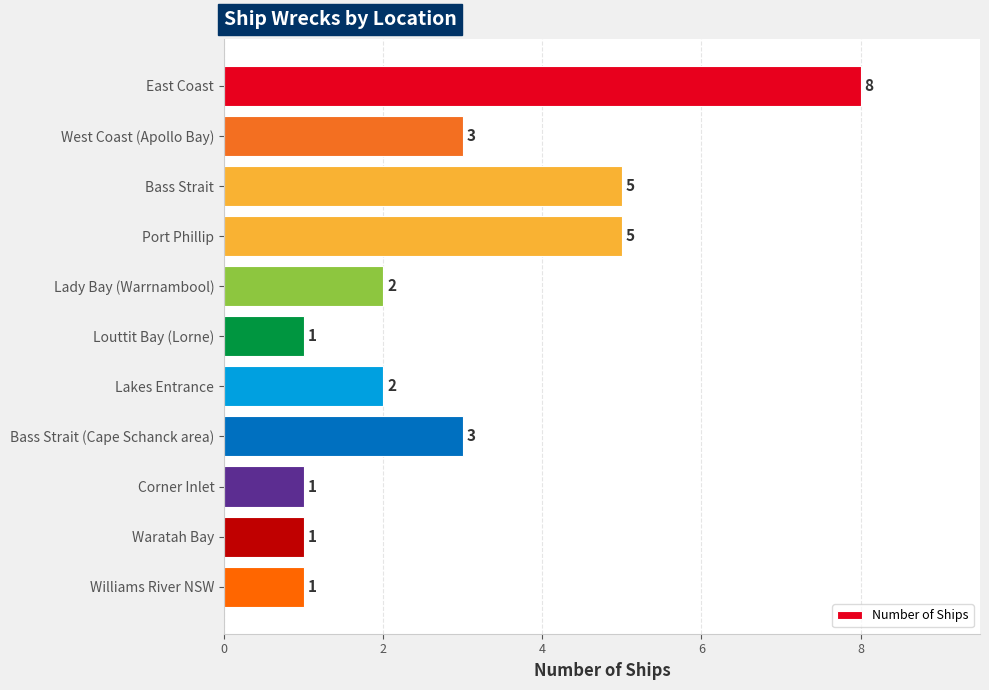

Count the values in the range 1 to 5.

10